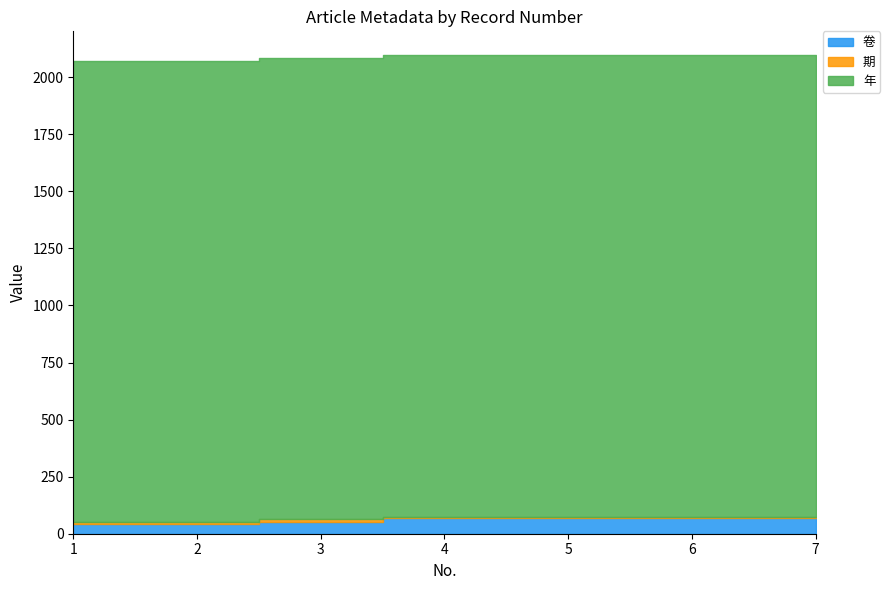

Reading left to right, what are all the values shown in this chart?

卷: 44	44	53	68	68	68	68
期: 6	6	11	6	6	6	6
年: 2022	2022	2022	2022	2022	2022	2022